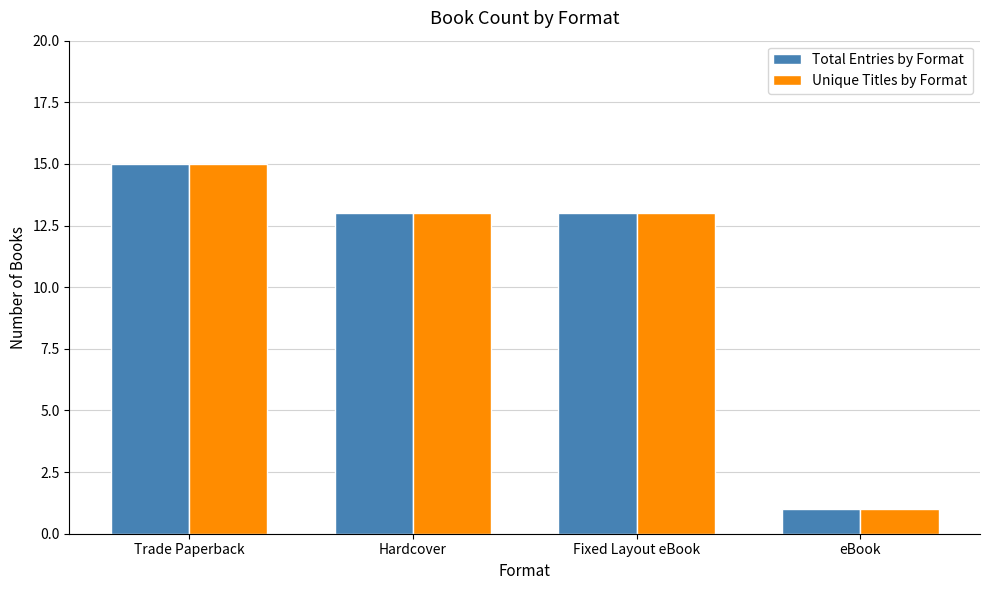

Reading left to right, extract all data points from this chart.

Total Entries by Format: Trade Paperback=15	Hardcover=13	Fixed Layout eBook=13	eBook=1
Unique Titles by Format: Trade Paperback=15	Hardcover=13	Fixed Layout eBook=13	eBook=1